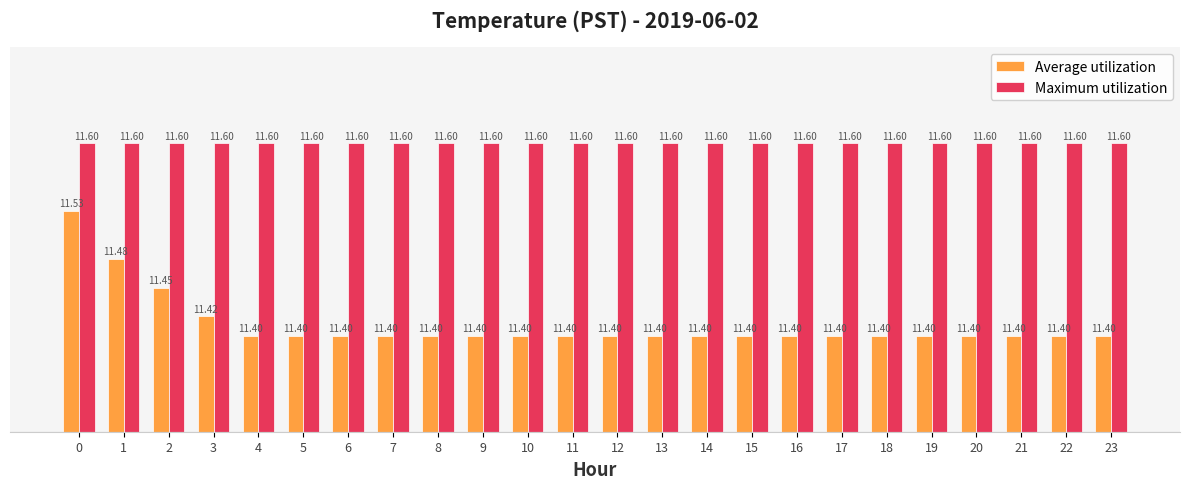

What are all the series names shown in the legend?

Average utilization, Maximum utilization